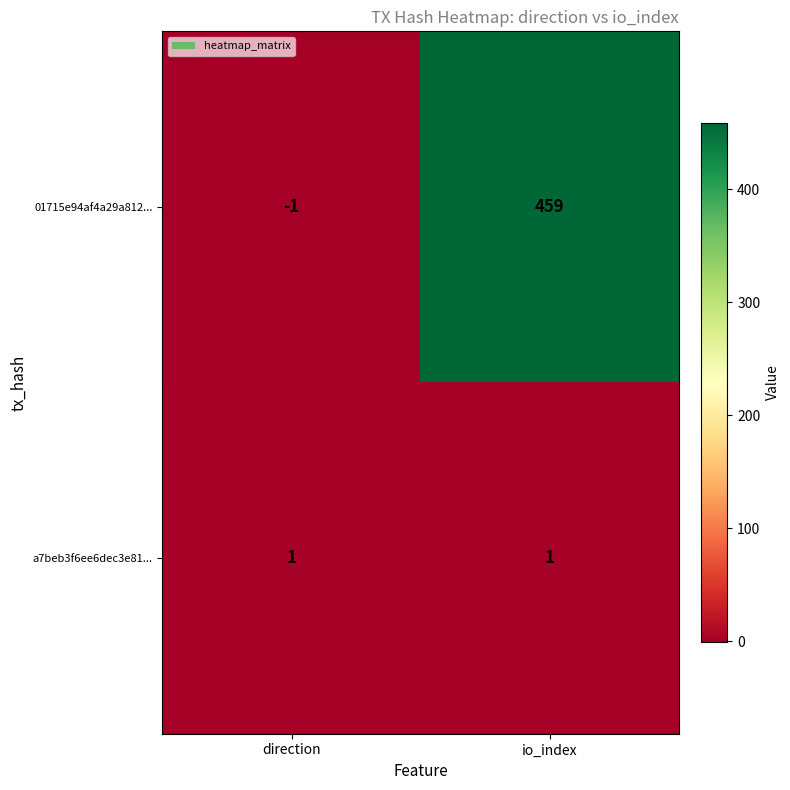

List the series in order of their overall mean, highest first.

01715e94af4a29a812..., a7beb3f6ee6dec3e81...